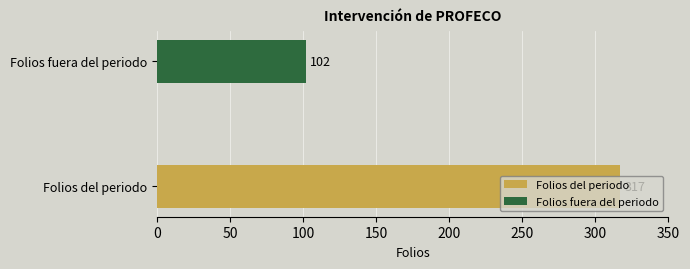

Rank the categories by value from lowest to highest.

Folios fuera del periodo, Folios del periodo